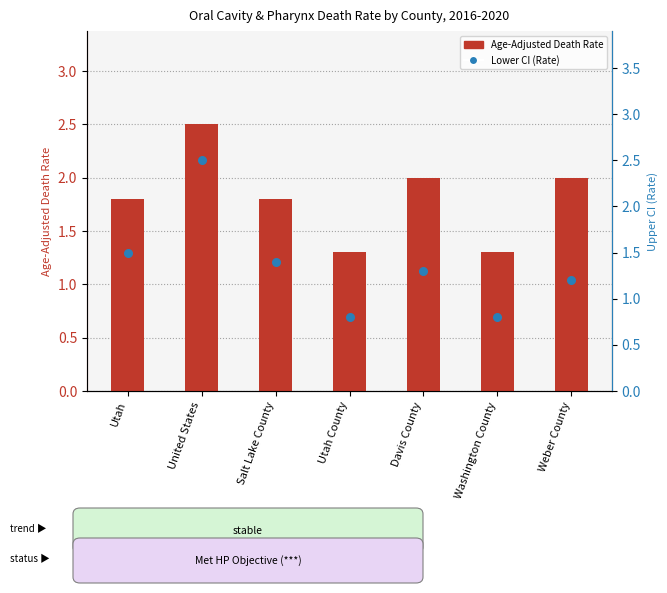

Which series has the largest total across all categories?

Age-Adjusted Death Rate